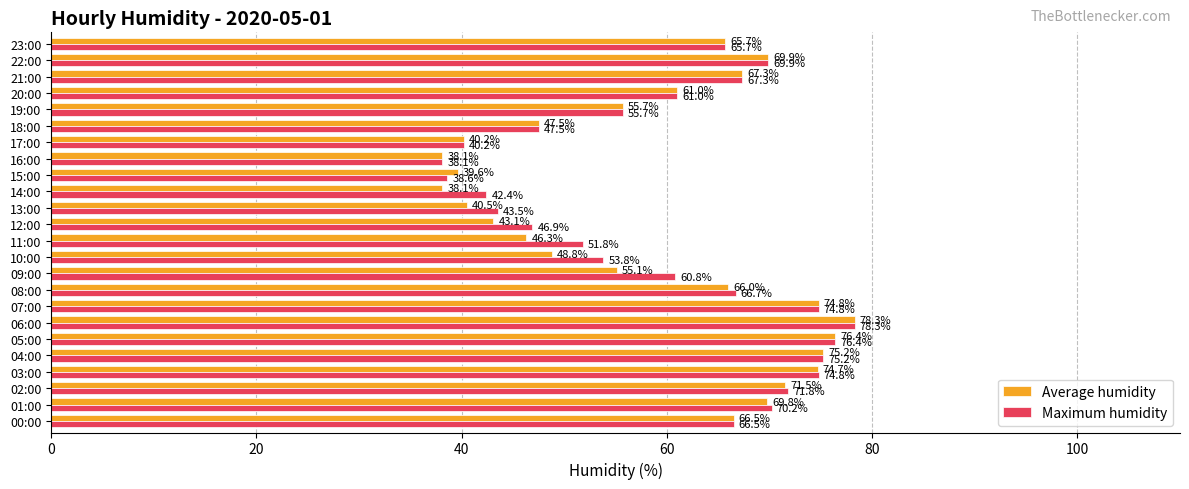

What is the lowest value of the Maximum humidity series?

38.1